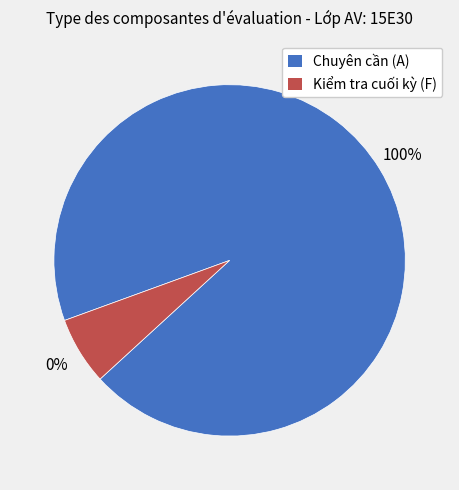

Combined, do Chuyên cần (A) and Kiểm tra cuối kỳ (F) account for over 50%?

Yes